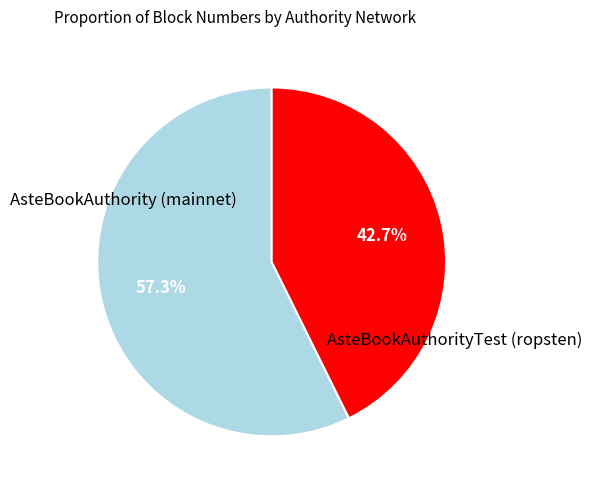

To the nearest percent, what is the difference between the AsteBookAuthorityTest (ropsten) and AsteBookAuthority (mainnet) slice percentages?

15%